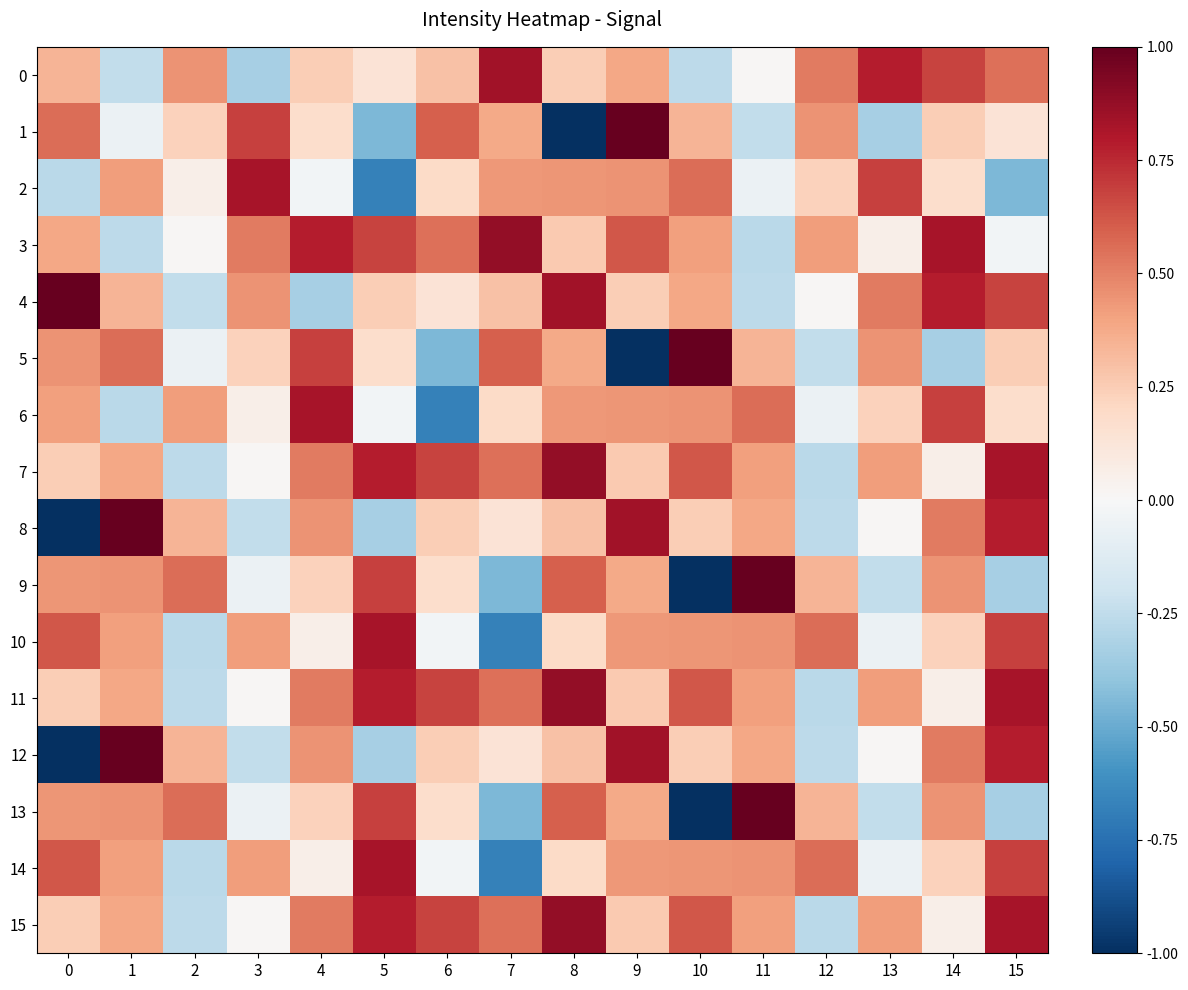

Rank the series at 15 from highest to lowest value.

7, 11, 15, 8, 12, 10, 14, 4, 0, 5, 6, 1, 3, 9, 13, 2